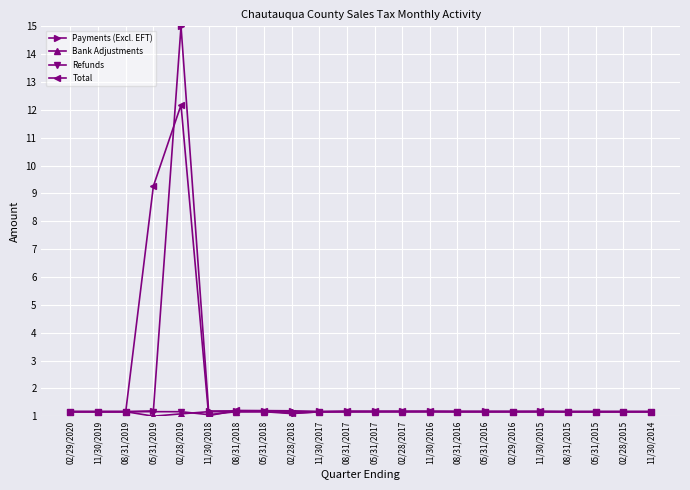

How many lines are shown in the chart?

4